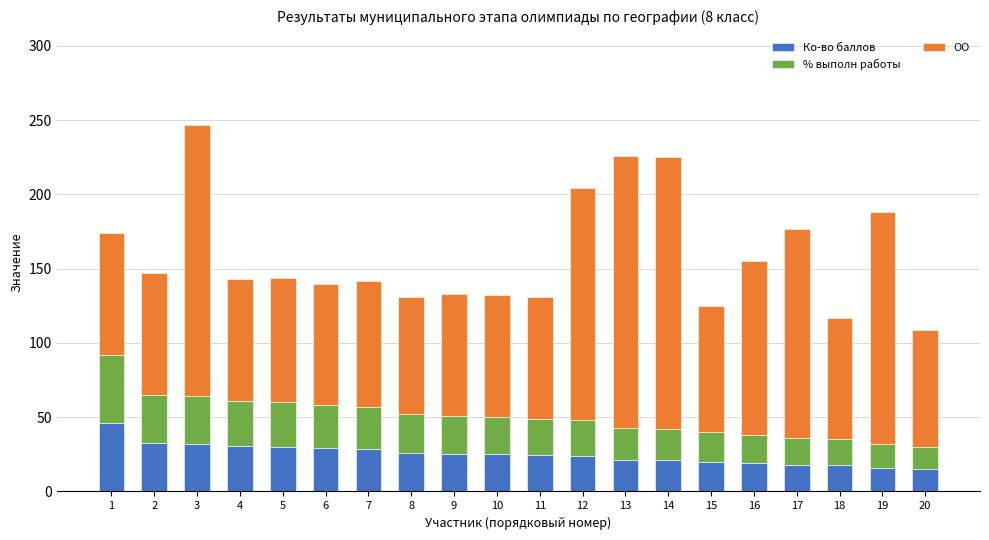

Count the number of data series in this chart.

3